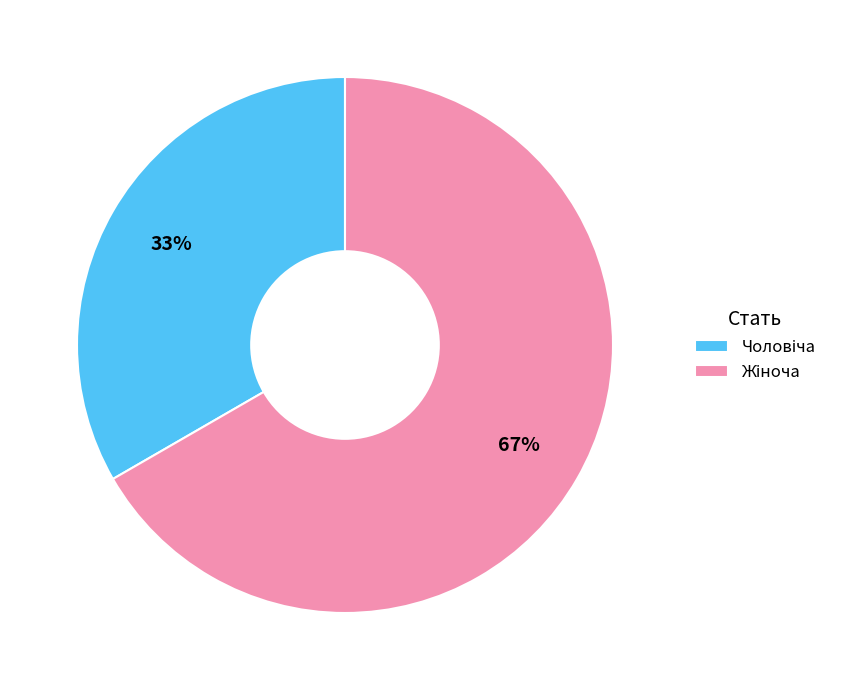

Is there a majority slice in this chart?

Yes